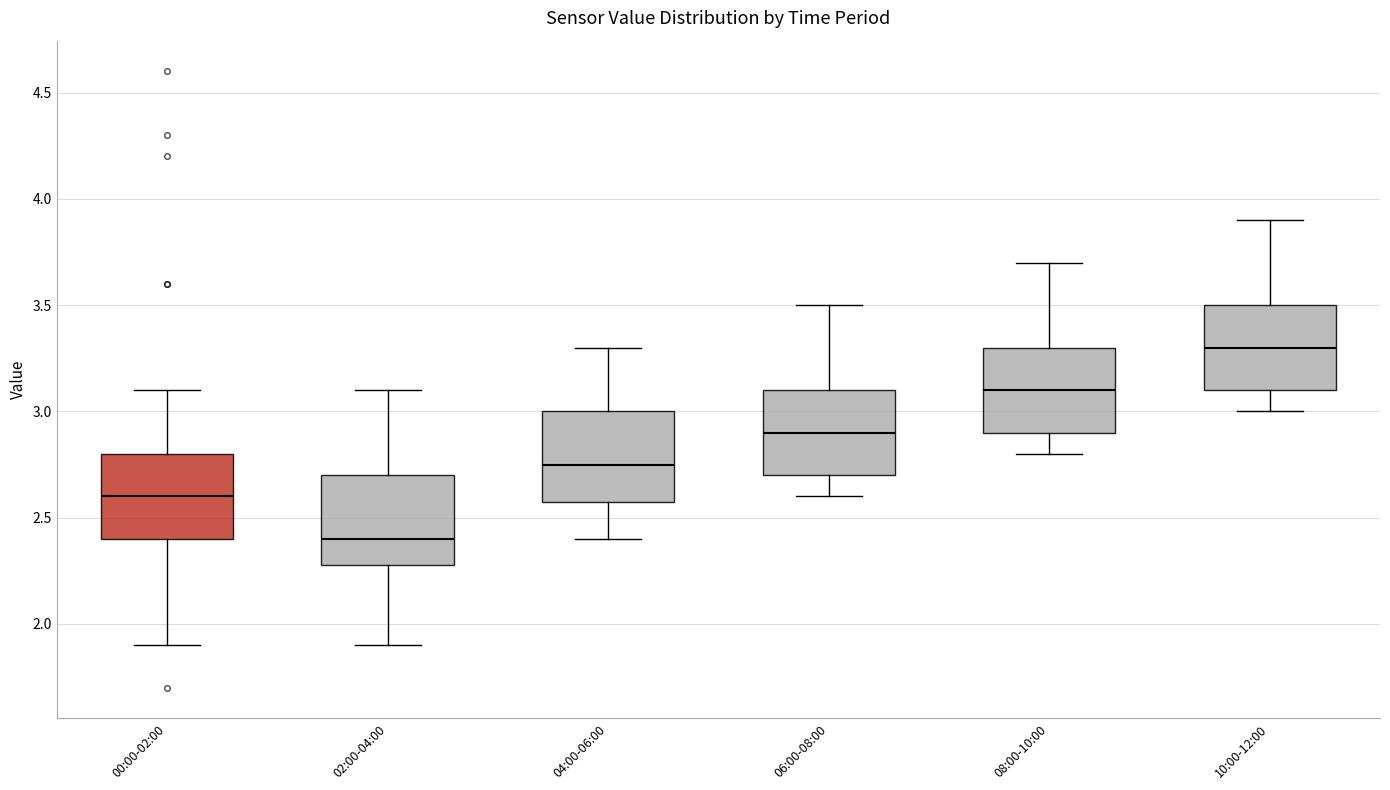

Reading left to right, read every box against the y-axis: the position of its median line, the range the box covers, and the ends of its whiskers. The values are not printed on the chart, so give them approximately, as read against the axis.

00:00-02:00: median 2.60, box 2.40 to 2.80, whiskers 1.90 to 3.10
02:00-04:00: median 2.40, box 2.30 to 2.70, whiskers 1.90 to 3.10
04:00-06:00: median 2.75, box 2.60 to 3.00, whiskers 2.40 to 3.30
06:00-08:00: median 2.90, box 2.70 to 3.10, whiskers 2.60 to 3.50
08:00-10:00: median 3.10, box 2.90 to 3.30, whiskers 2.80 to 3.70
10:00-12:00: median 3.30, box 3.10 to 3.50, whiskers 3.00 to 3.90